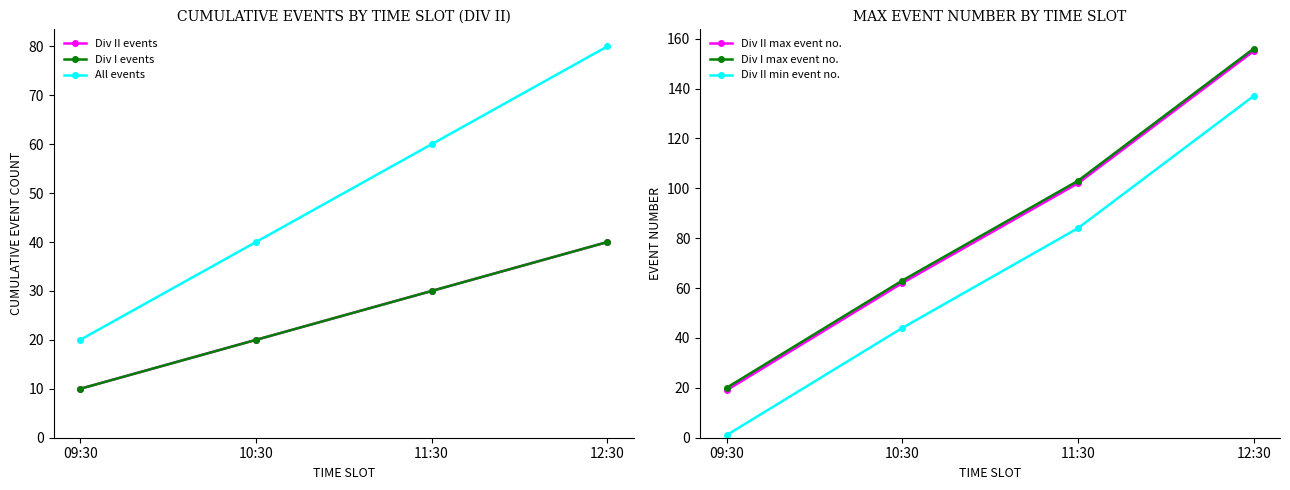

How many distinct data groups are displayed?

6